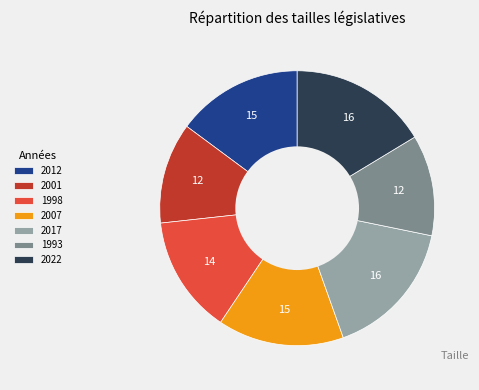

Approximately how many times larger is the value at 2012 compared to 2022?

0.9